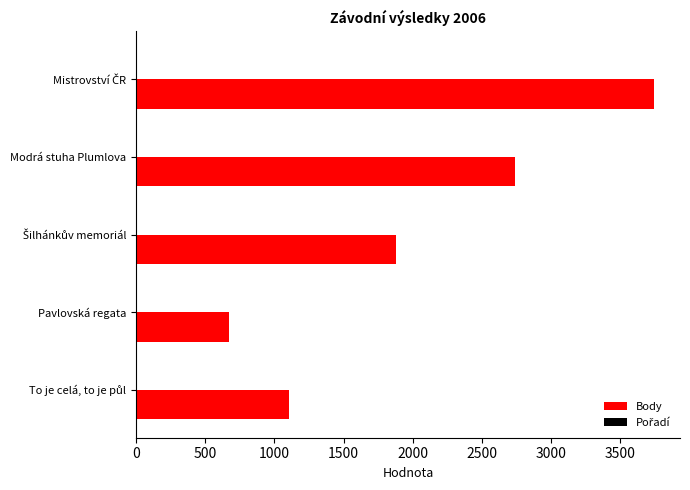

What is the maximum value shown in the chart?

3743